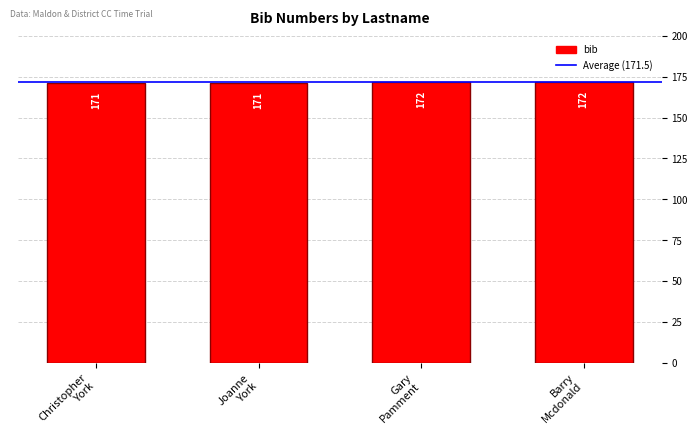

Are the bars grouped side by side (vs. stacked)?

No